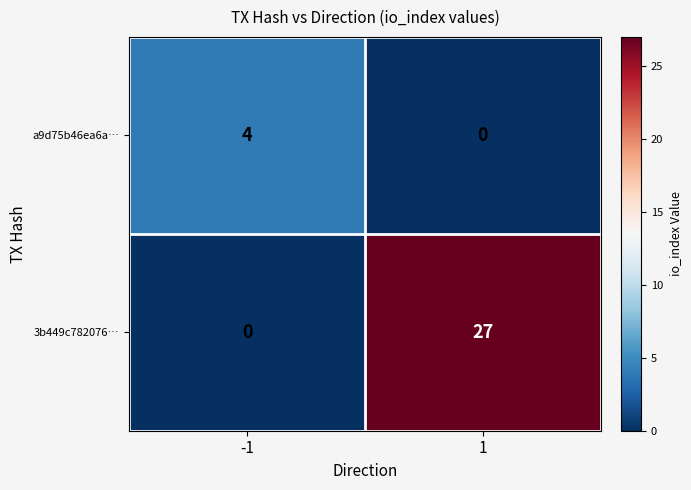

Reading left to right, extract all data points from this chart.

a9d75b46ea6a…: -1=4	1=0
3b449c782076…: -1=0	1=27